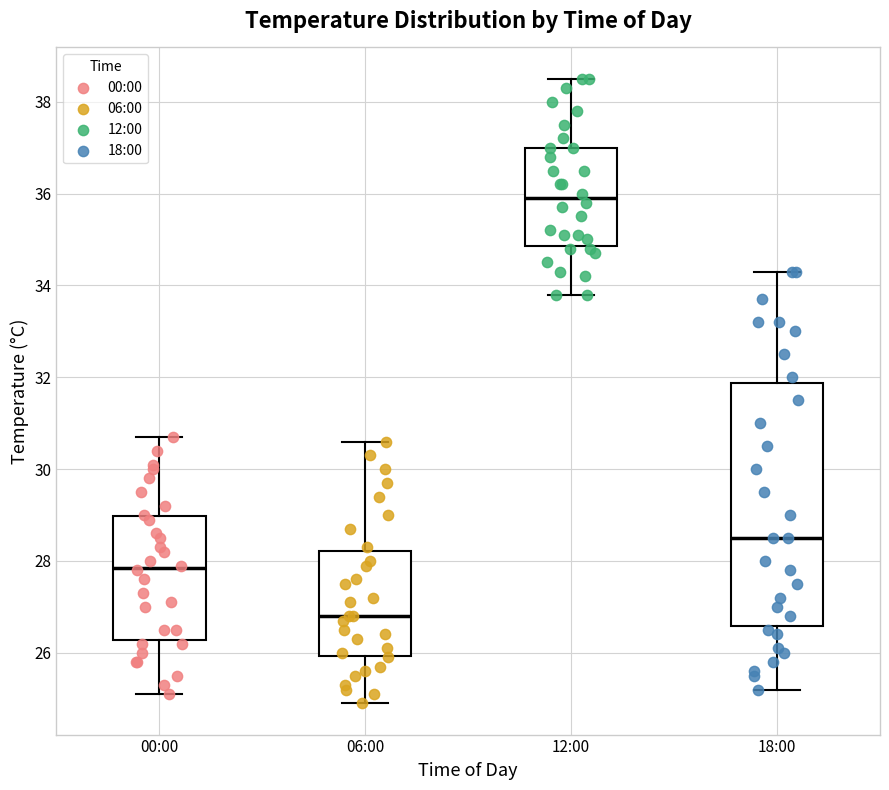

Reading left to right, read every box against the y-axis: the position of its median line, the range the box covers, and the ends of its whiskers. The values are not printed on the chart, so give them approximately, as read against the axis.

00:00: median 27.8, box 26.2 to 29.0, whiskers 25.2 to 30.8
06:00: median 26.8, box 26.0 to 28.2, whiskers 25.0 to 30.6
12:00: median 36.0, box 34.8 to 37.0, whiskers 33.8 to 38.6
18:00: median 28.6, box 26.6 to 31.8, whiskers 25.2 to 34.4